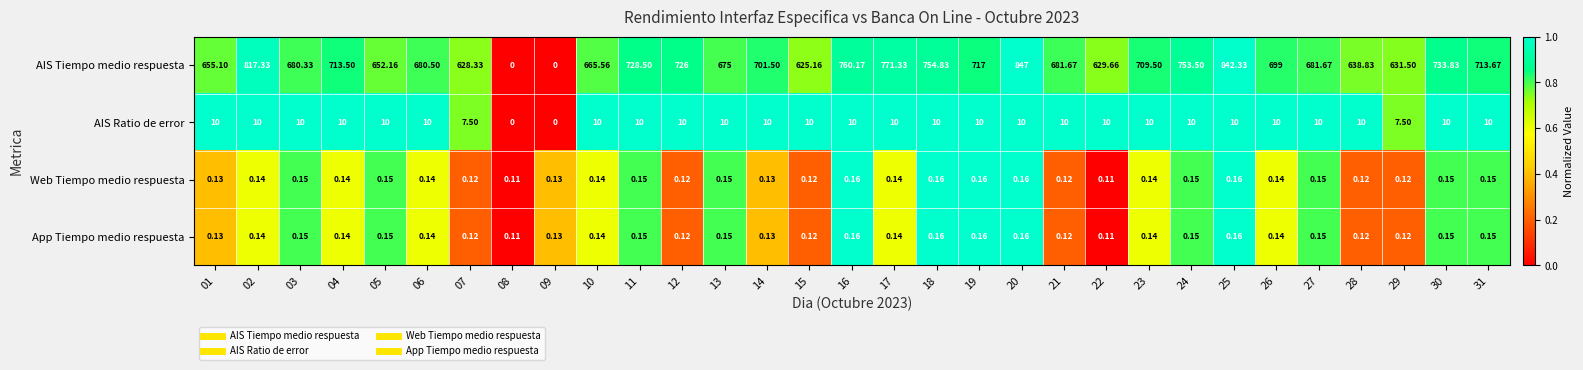

Which series has the largest total across all categories?

AIS Tiempo medio respuesta